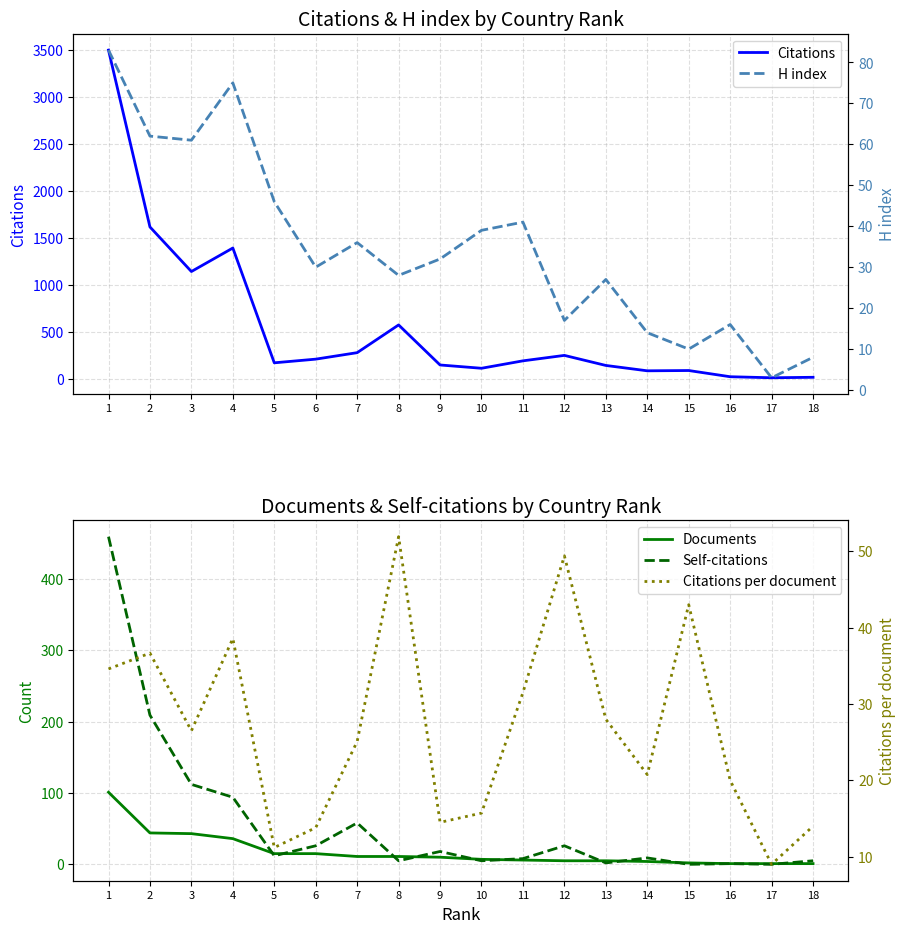

At which label does Citations first exceed 189?

1